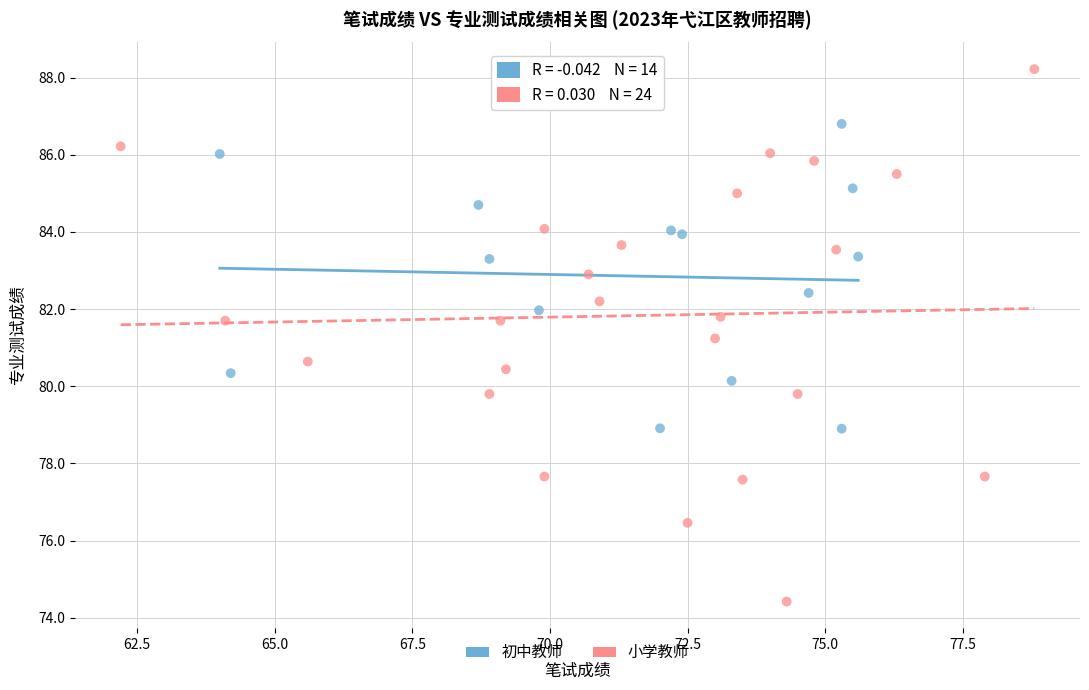

Which series reaches the maximum Y coordinate?

小学教师